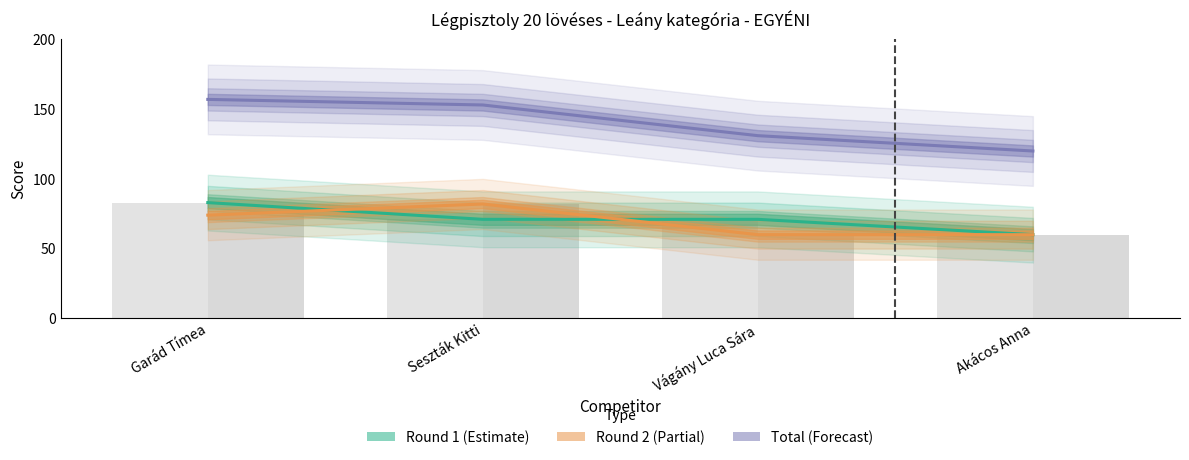

At which label is Round 2 closest to 71?

Garád Tímea